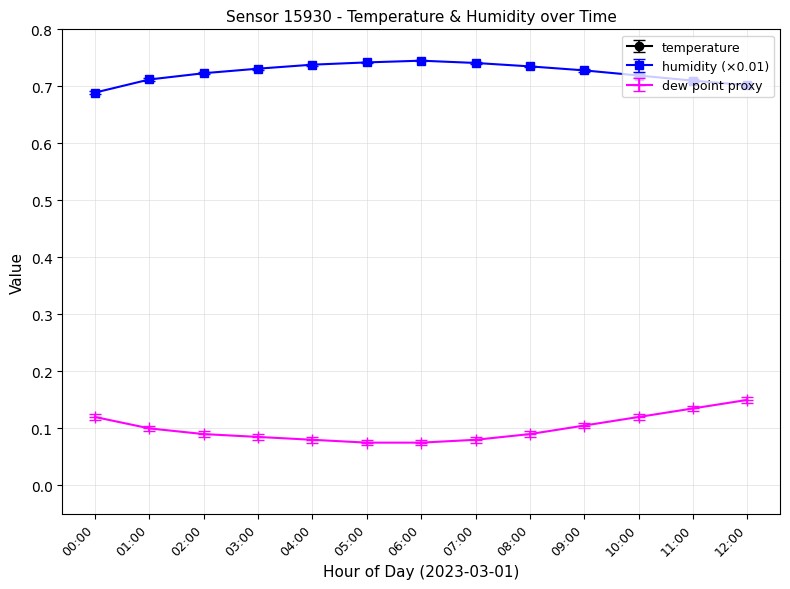

What position from the left is 05:00?

6